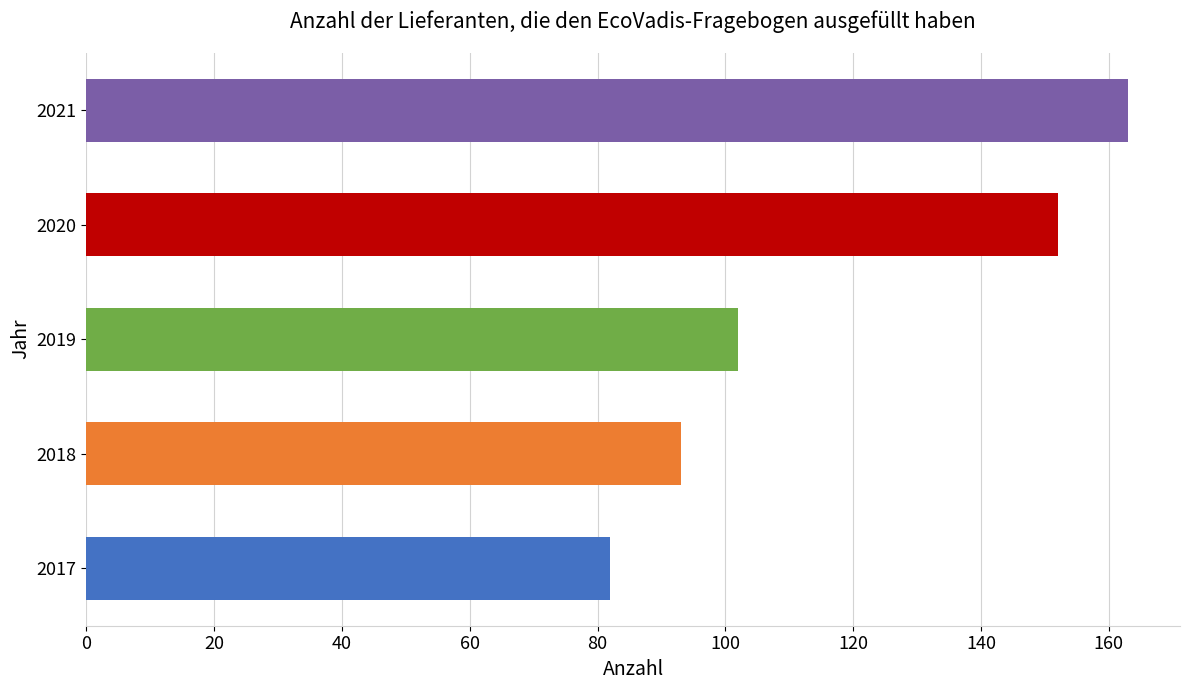

Read the value at 2018, to the nearest 5.

95